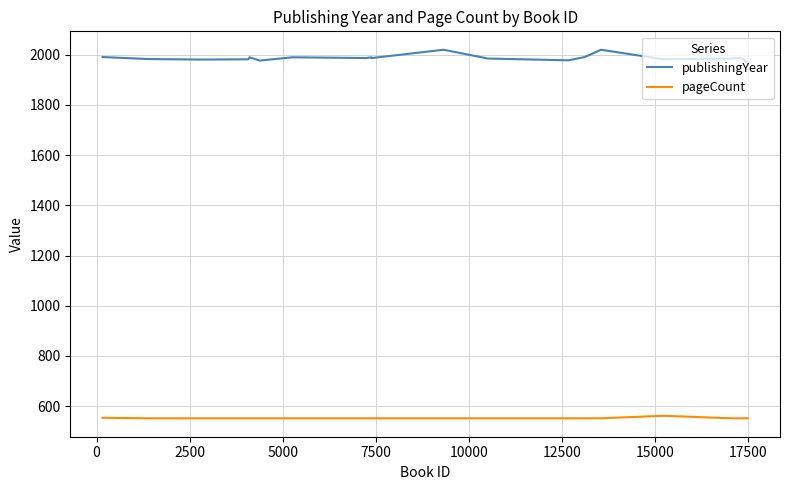

True or false: publishingYear and pageCount intersect in this chart.

False